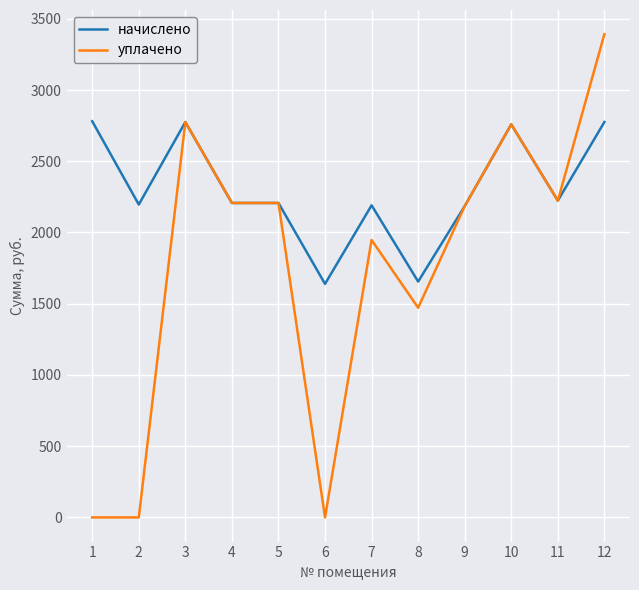

True or false: уплачено has a value of 834.8 at 3.

False